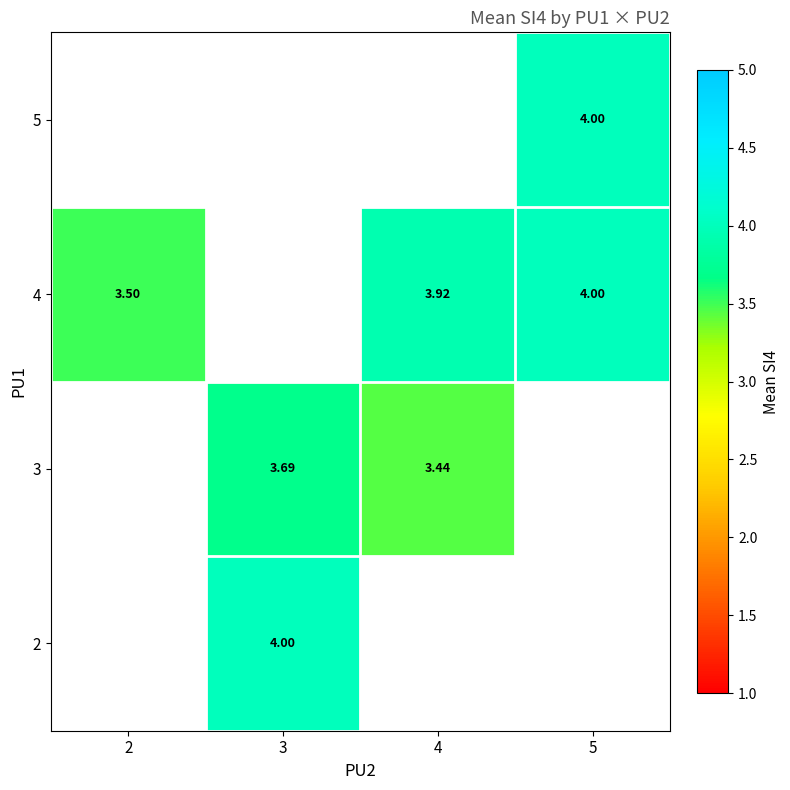

Between 4 and 5, which is larger?

5